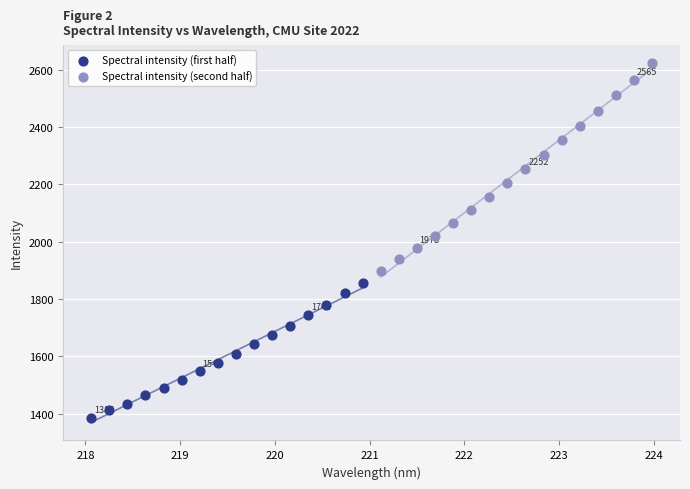

Which series contains the lowest Y value?

Spectral intensity (first half)